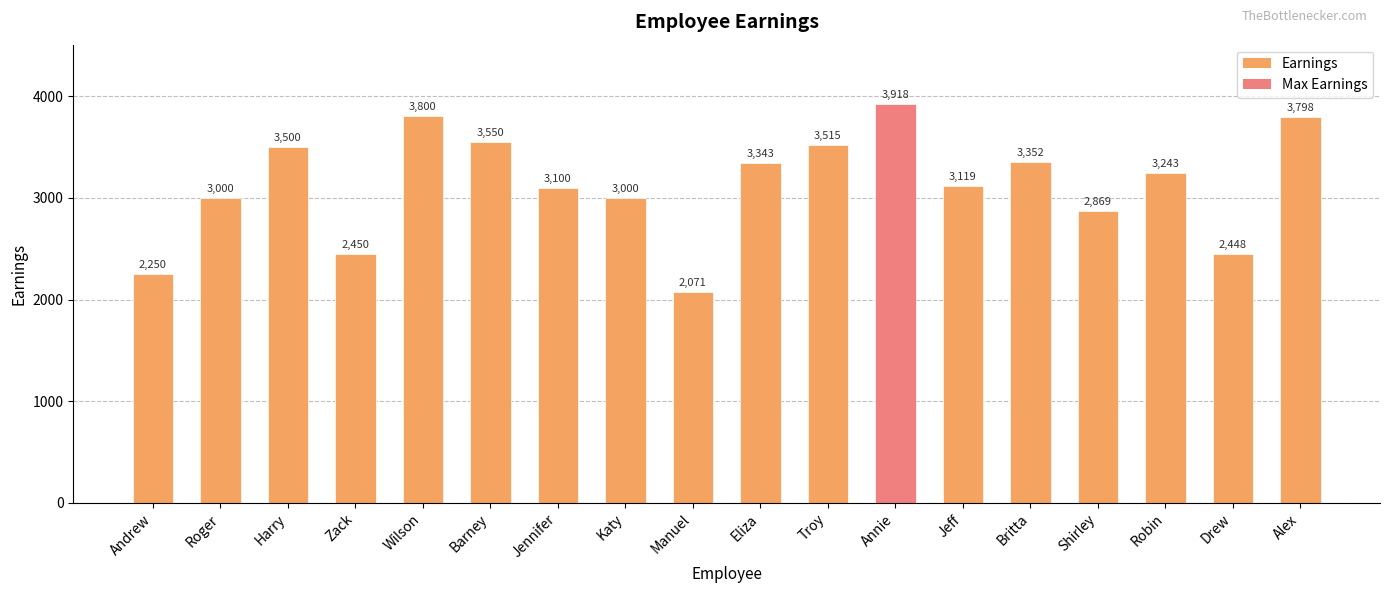

Does the chart contain stacked bars?

No